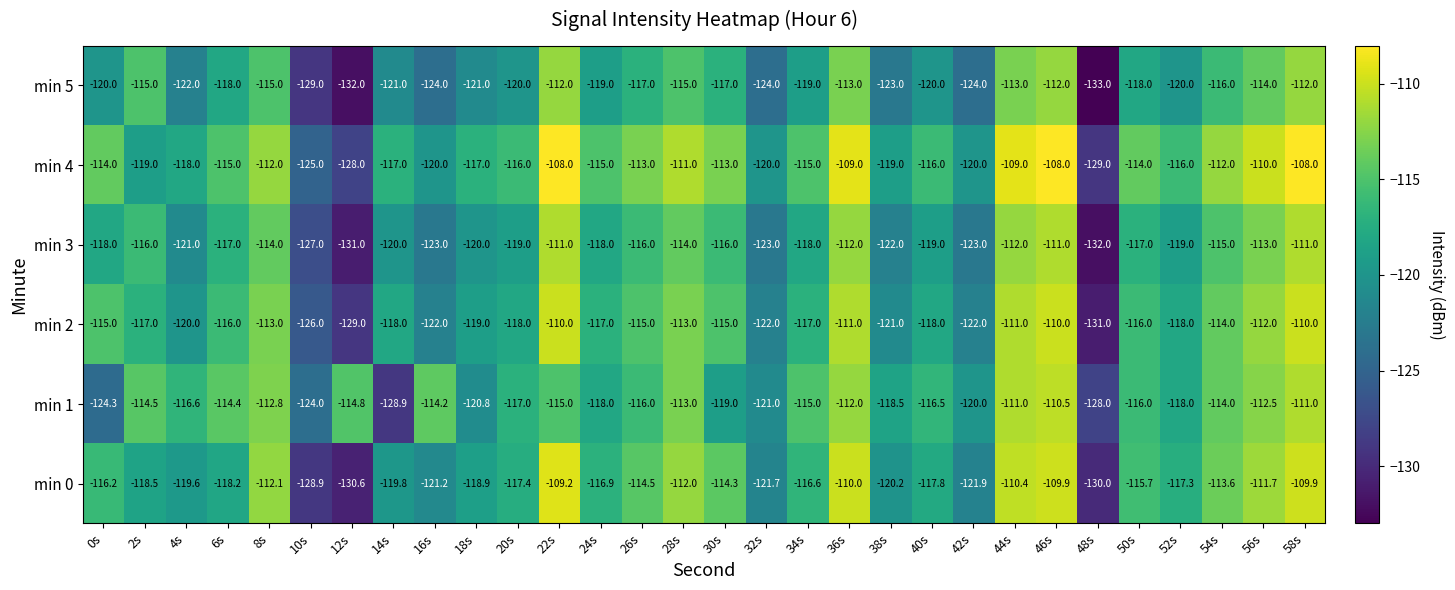

Which series has the widest spread of values?

min 0